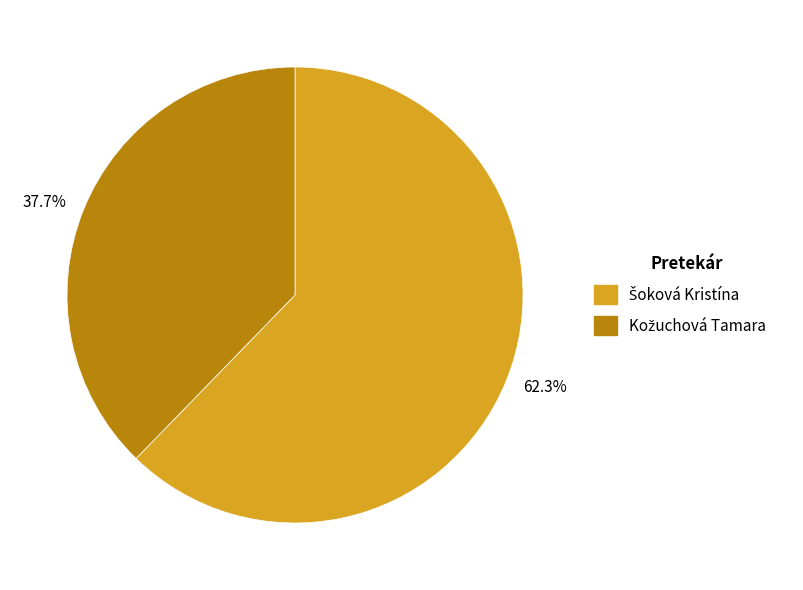

Between 37.7% and 62.3%, which is larger?

62.3%